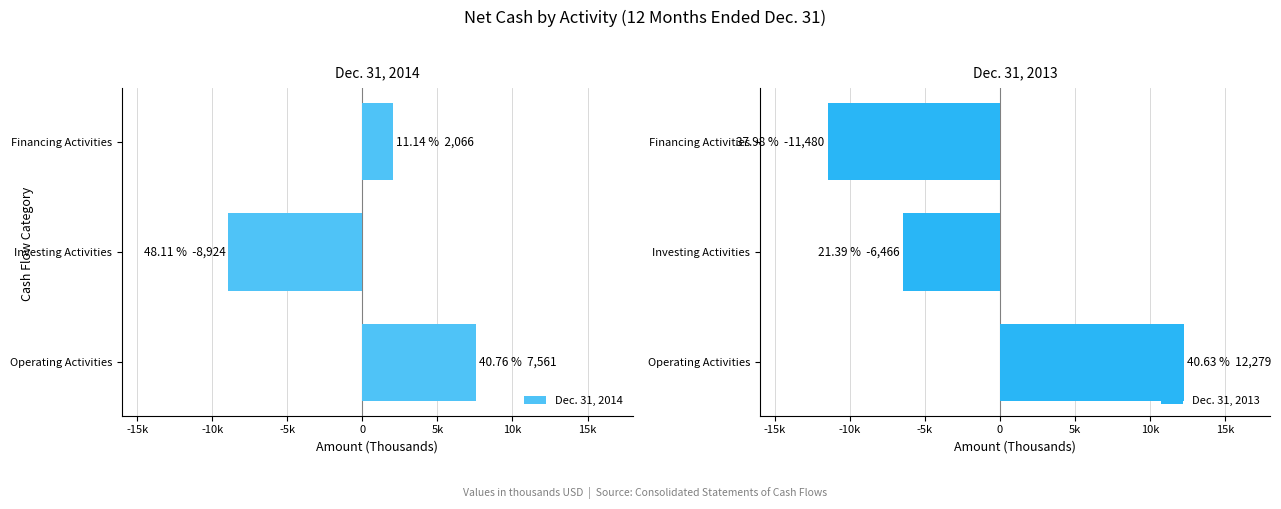

What is the maximum value for Dec. 31, 2013?

12279